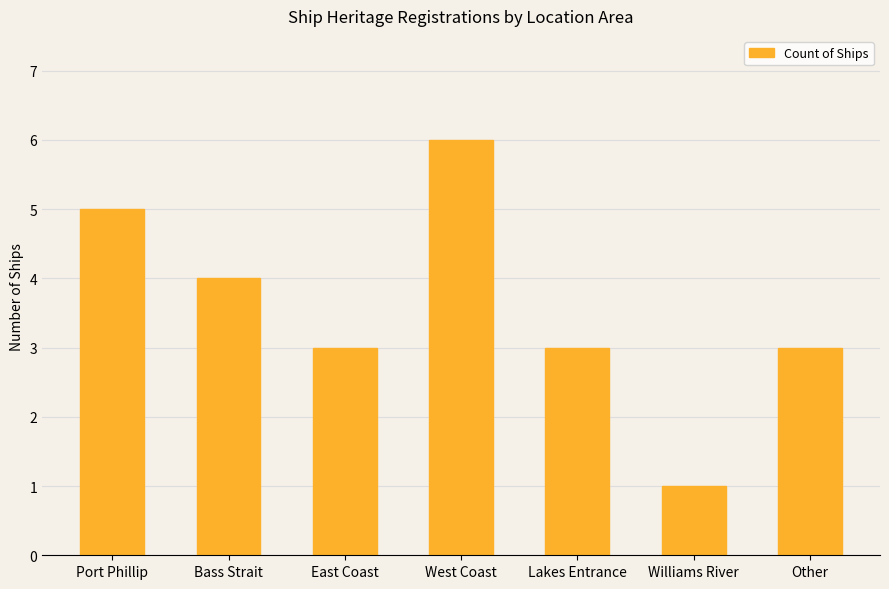

Is it true that the value at East Coast is 3?

True